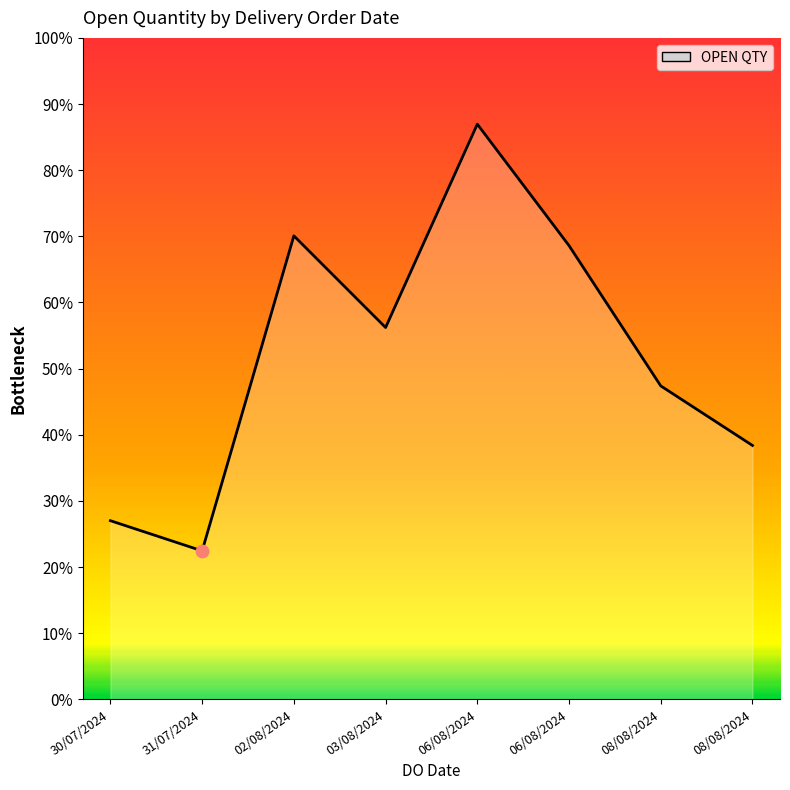

Between 06/08/2024 and 31/07/2024, which is larger?

06/08/2024